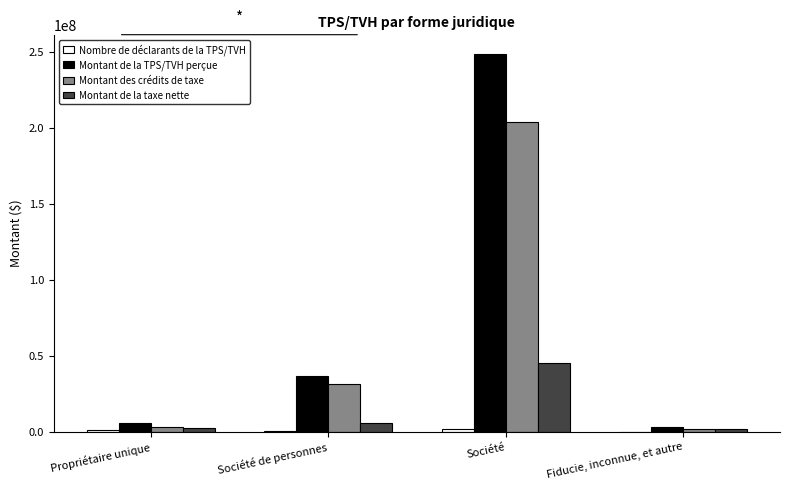

At which category does the chart reach its peak across all series?

Société